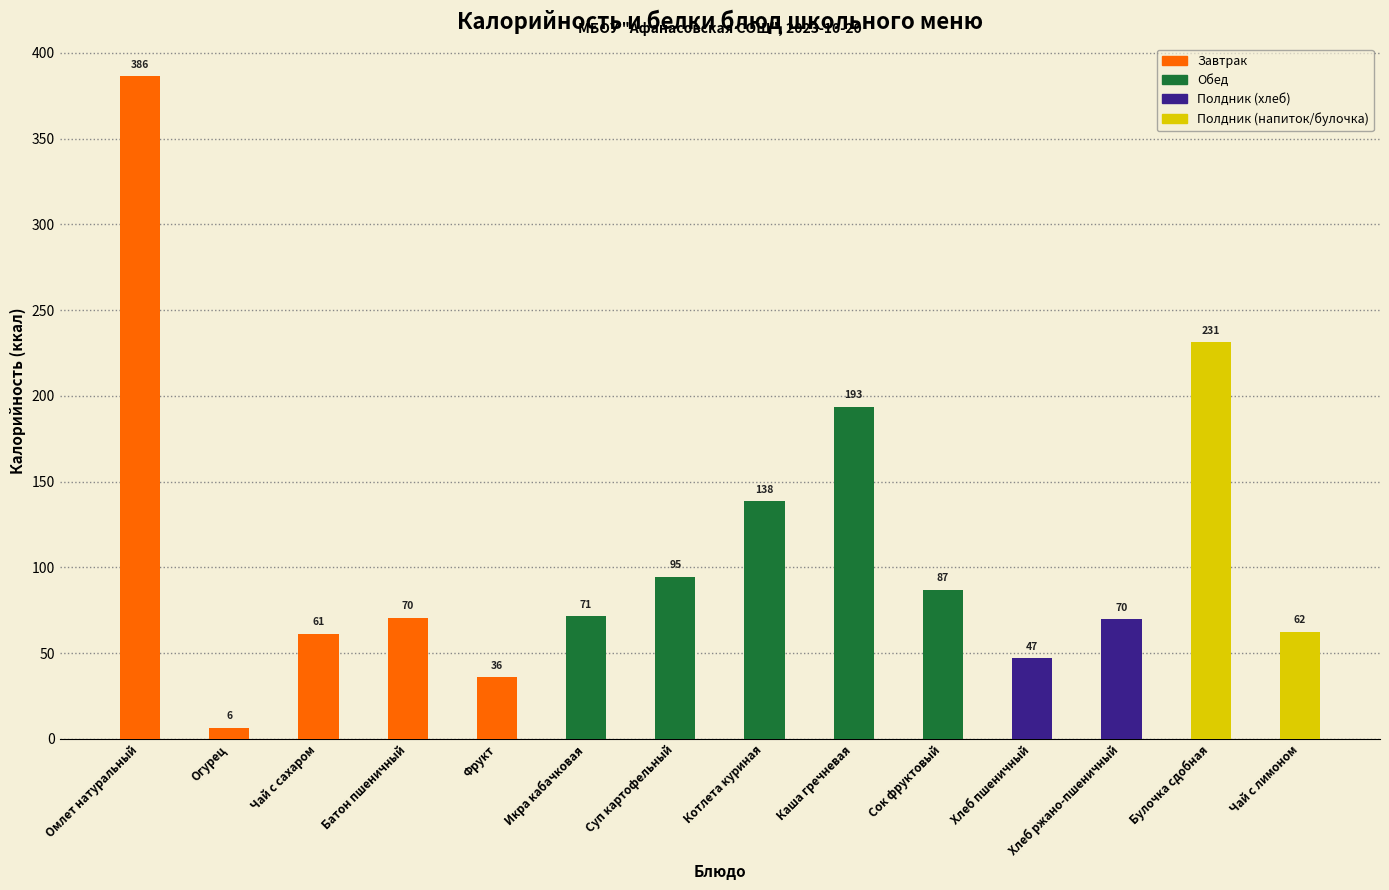

What is the difference between the maximum and minimum values?

380.0